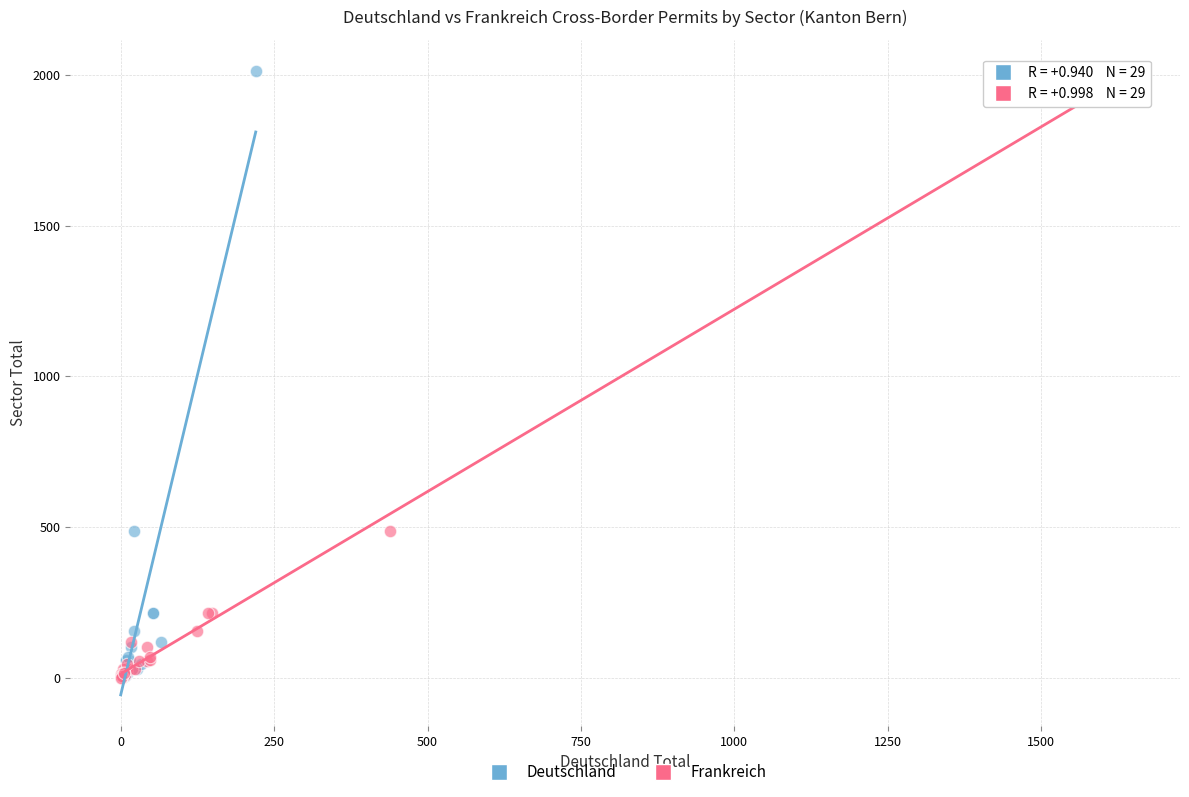

What are all the series names shown in the legend?

Deutschland, Frankreich